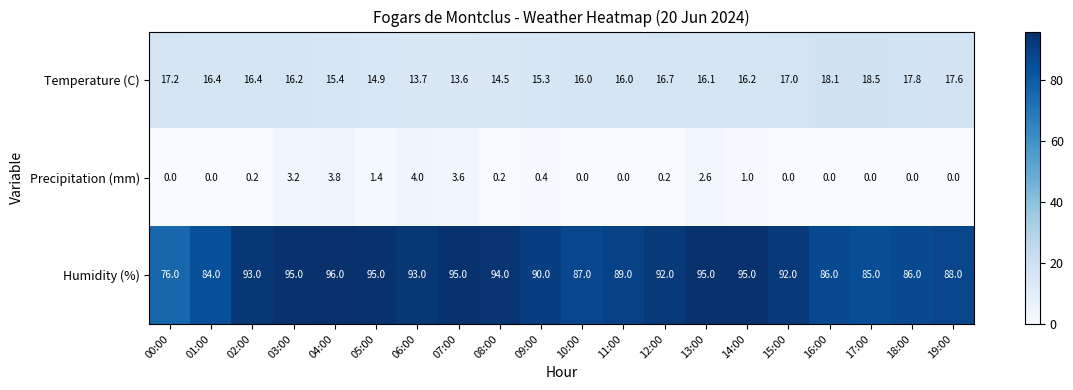

Where does the Humidity (%) series first go above 92?

02:00